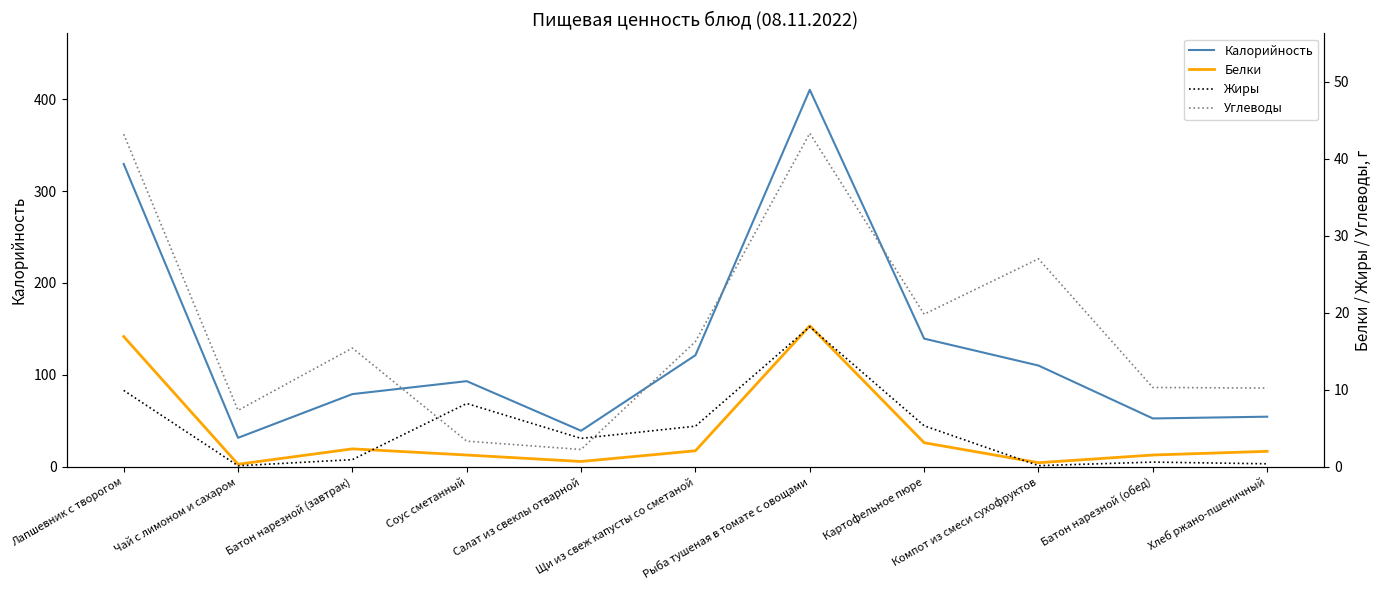

What is the label of the 2nd point from the left?

Чай с лимоном и сахаром